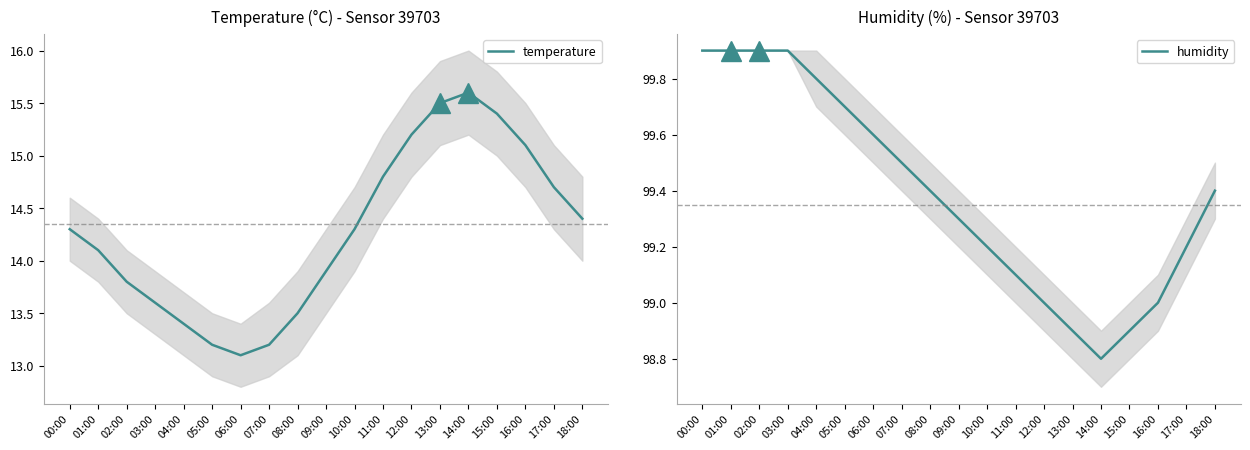

What is the difference between the highest and lowest values at 04:00?

86.4